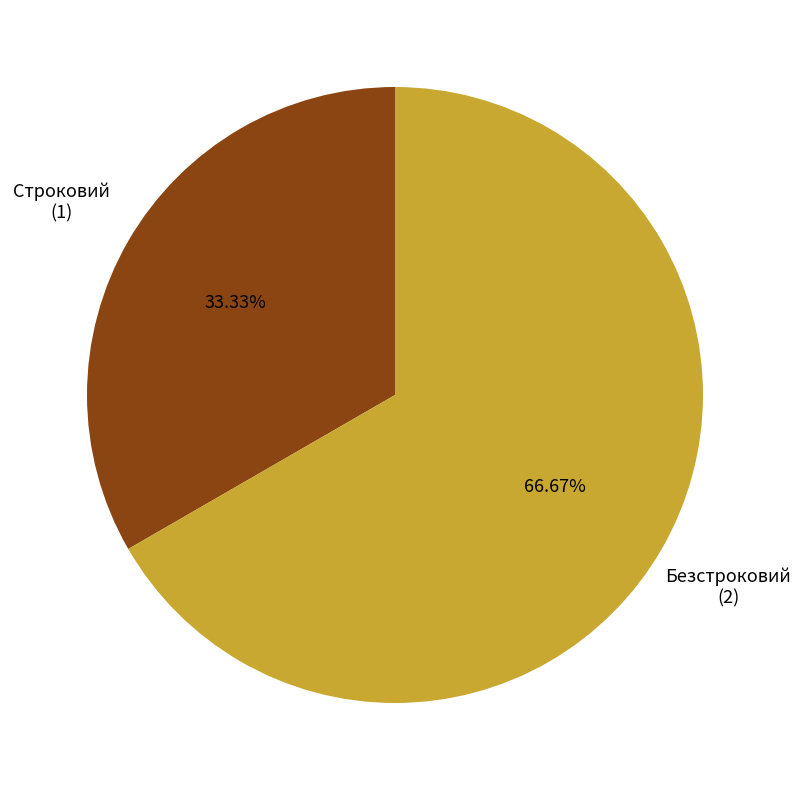

Rank the categories by value from lowest to highest.

Строковий, Безстроковий